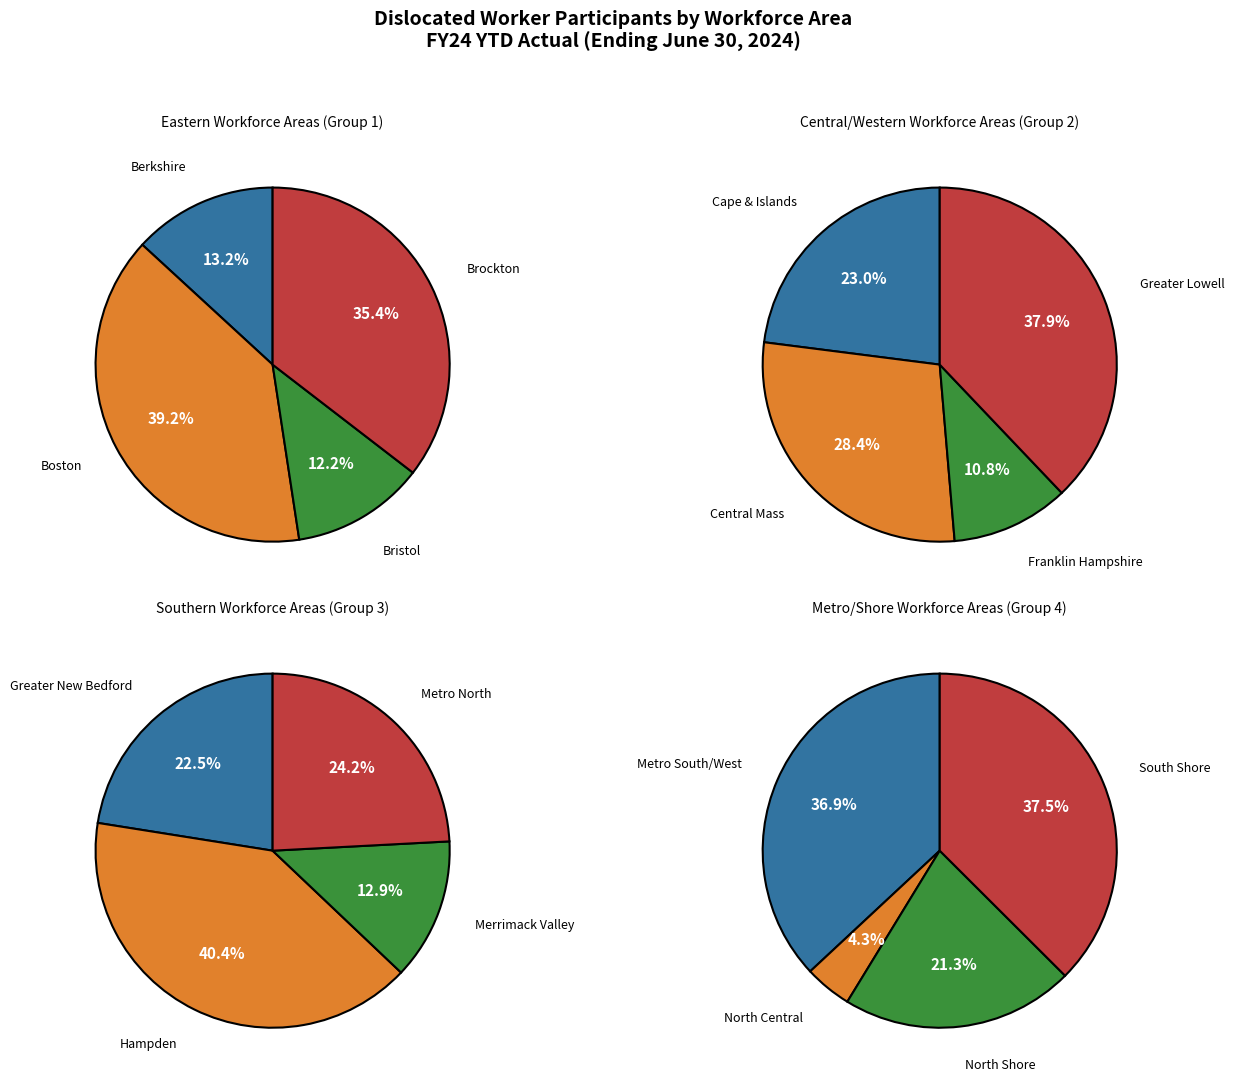

Is Greater Lowell the majority of the pie?

No